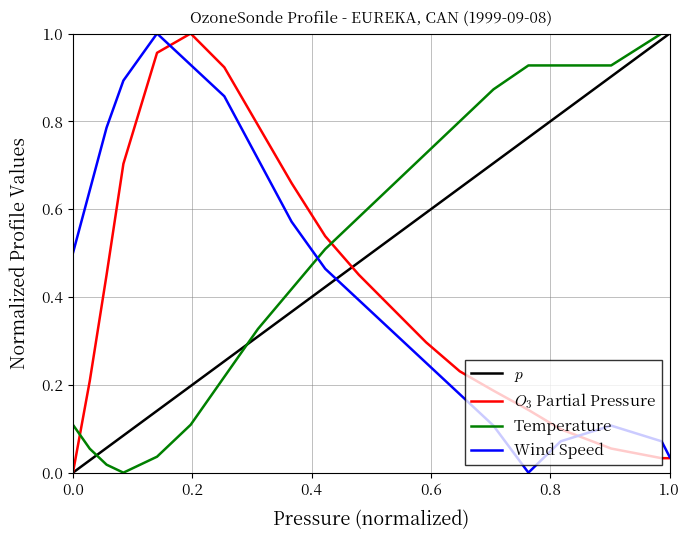

True or false: $O_3$ Partial Pressure has more than 0 points higher than both neighbors.

True